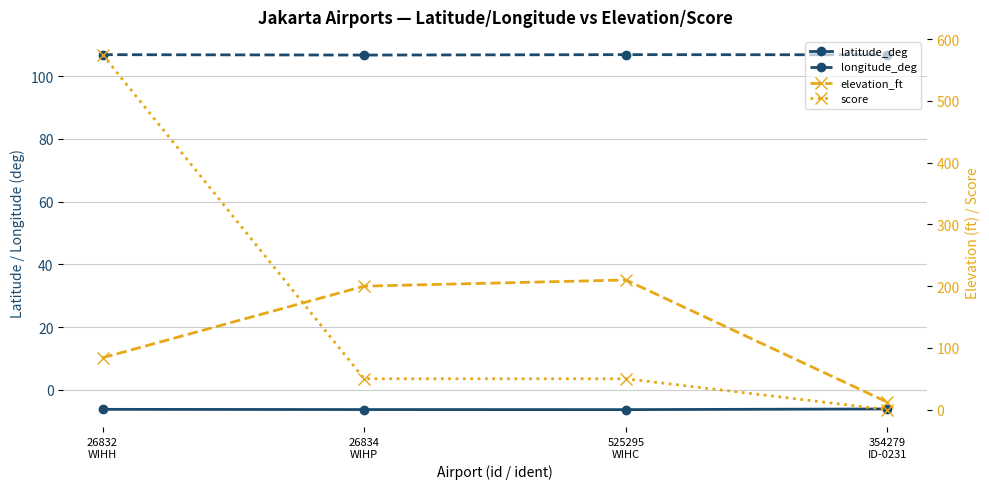

What is the difference between the second highest and second lowest values in the elevation_ft series?

116.0